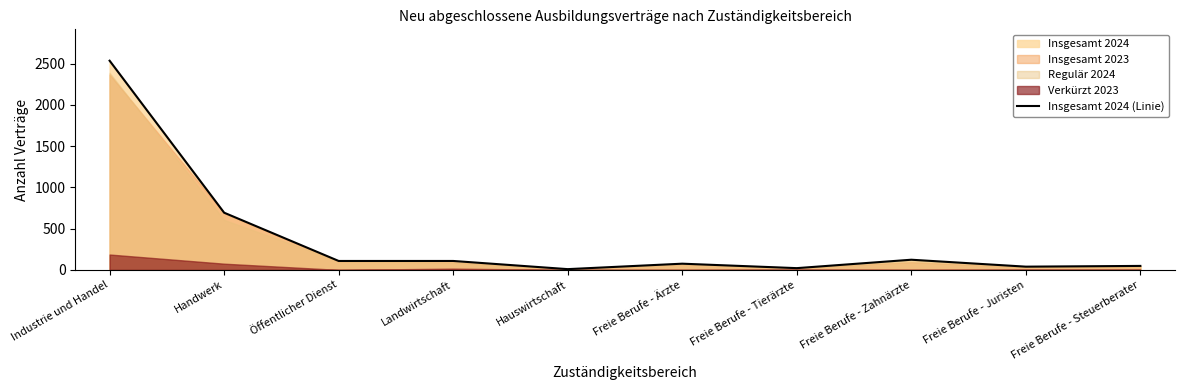

What is the difference between the values at Landwirtschaft and Freie Berufe - Zahnärzte?

15